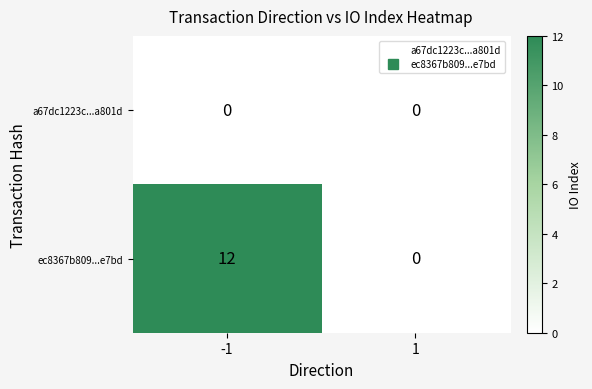

True or false: ec8367b809...e7bd has a value of 0 at 1.

True